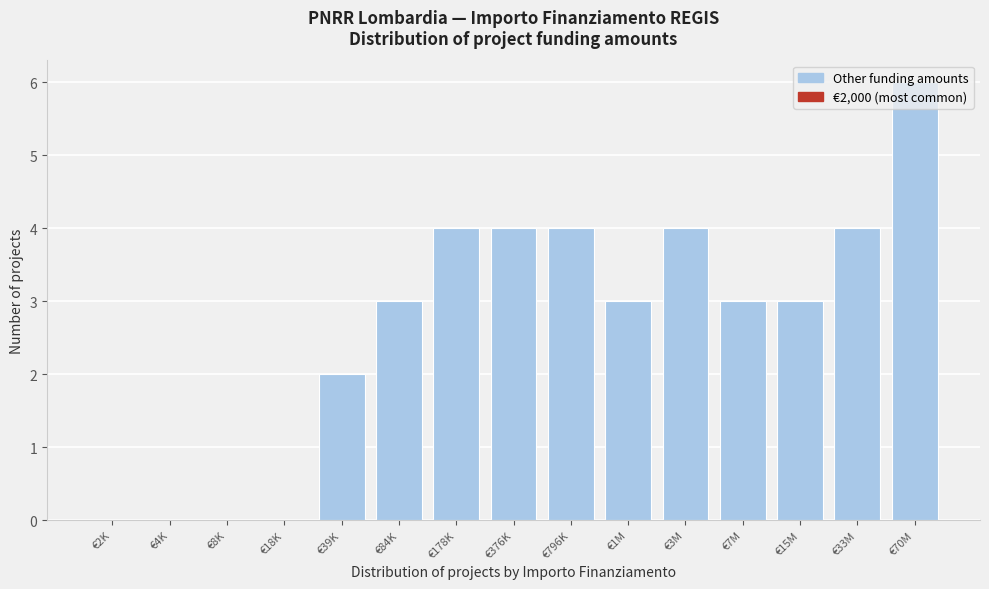

What is the sum of all values?

40